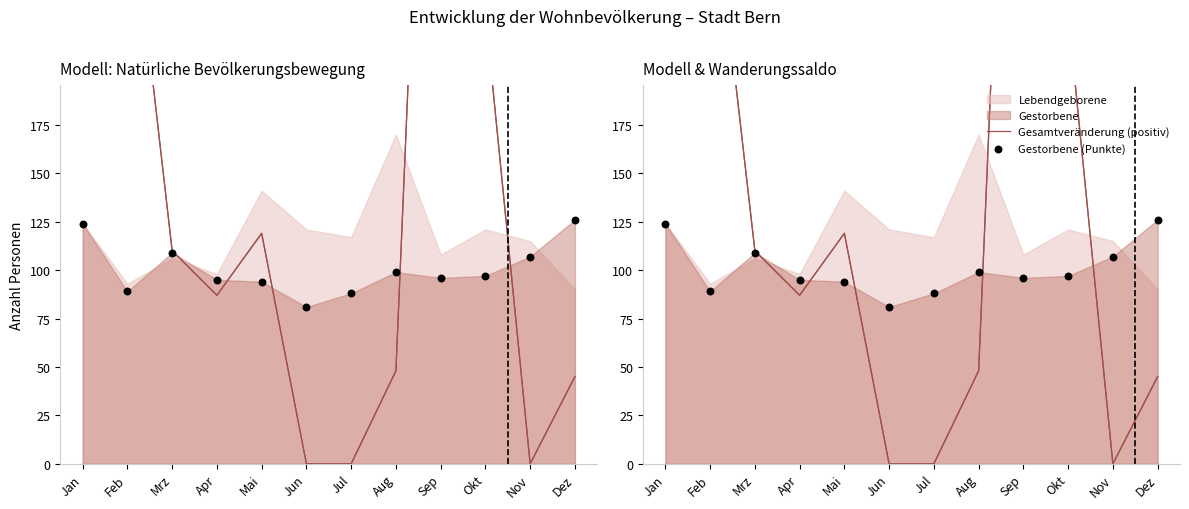

Which series contains the lowest Y value?

Gesamtveränderung (positiv)